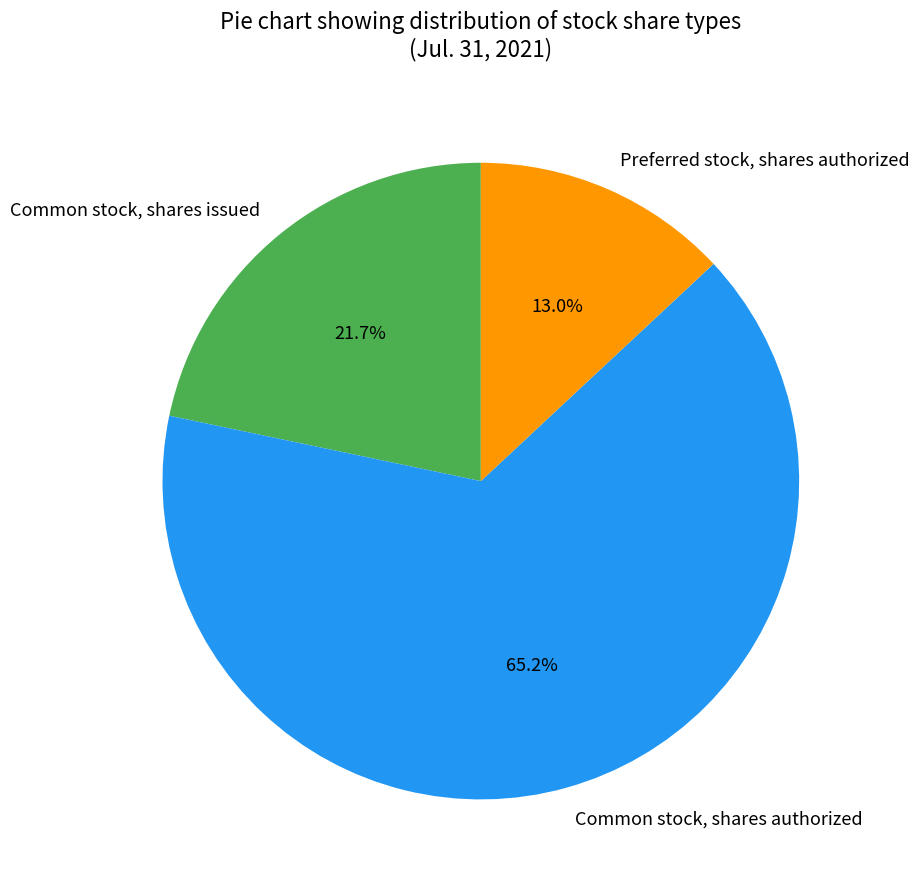

To the nearest percent, what is the average slice percentage?

33%